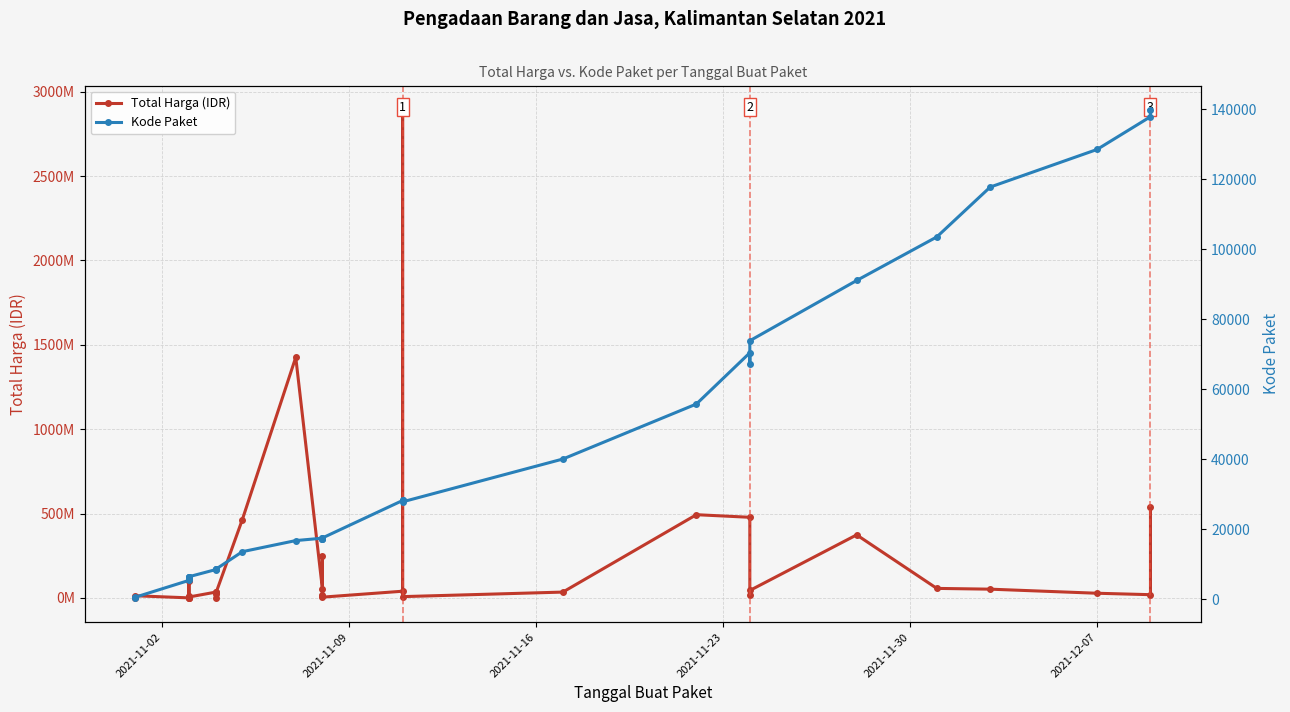

What is the average value of the Kode Paket series?

37519